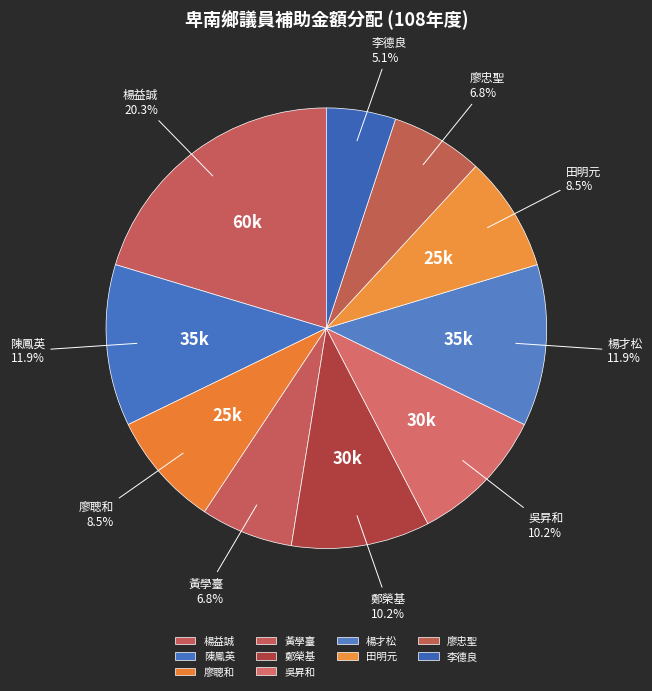

To the nearest percent, what percentage of the pie is 黃學臺?

7%